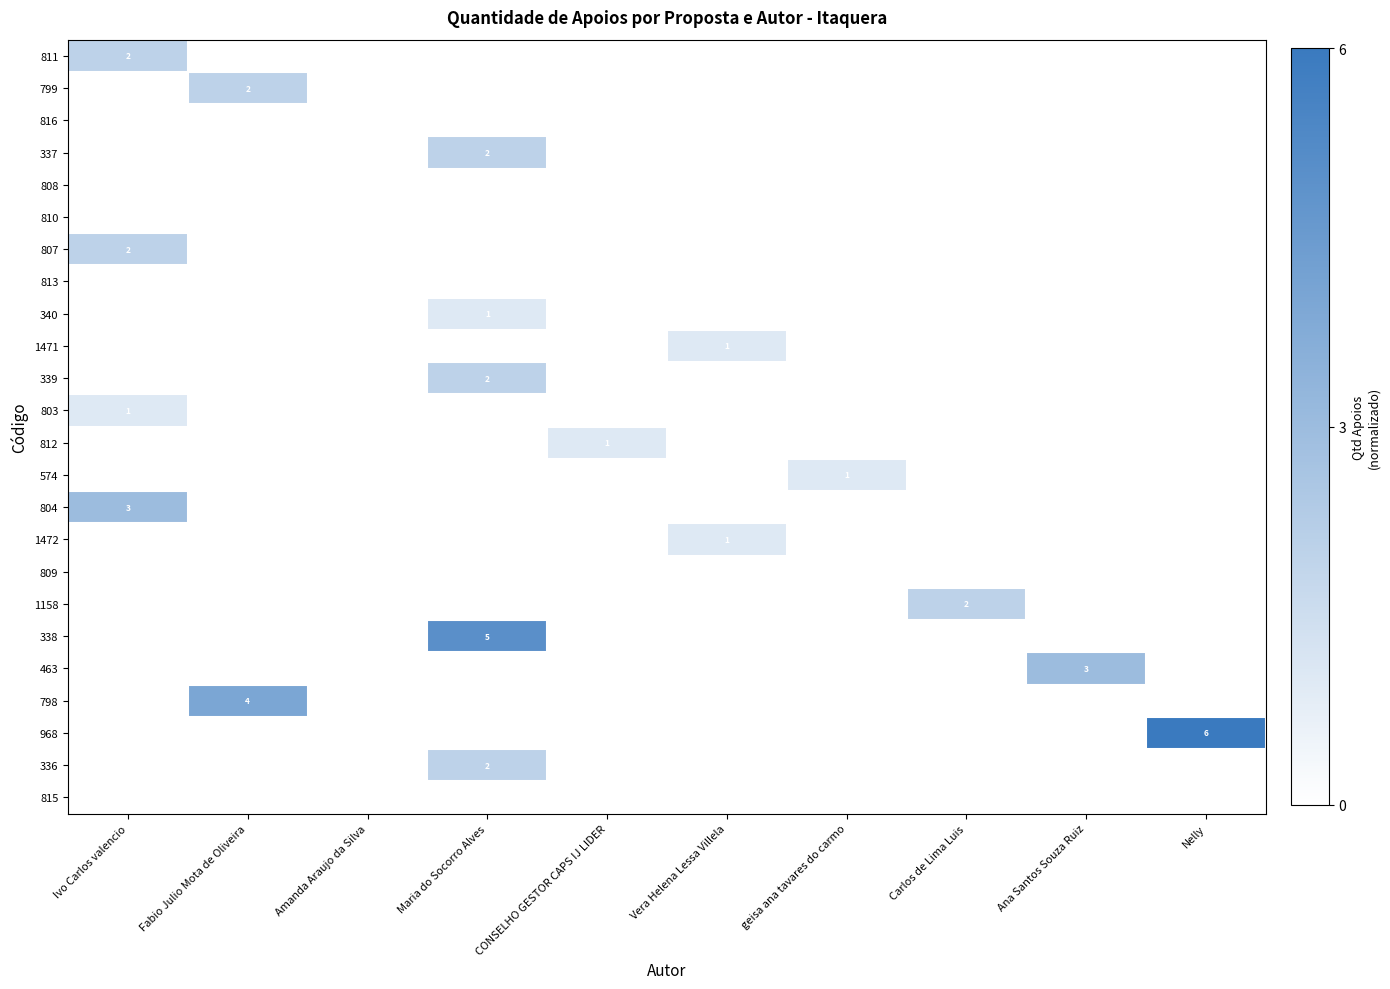

The 336 series shows 3 at Maria do Socorro Alves. True or false?

False